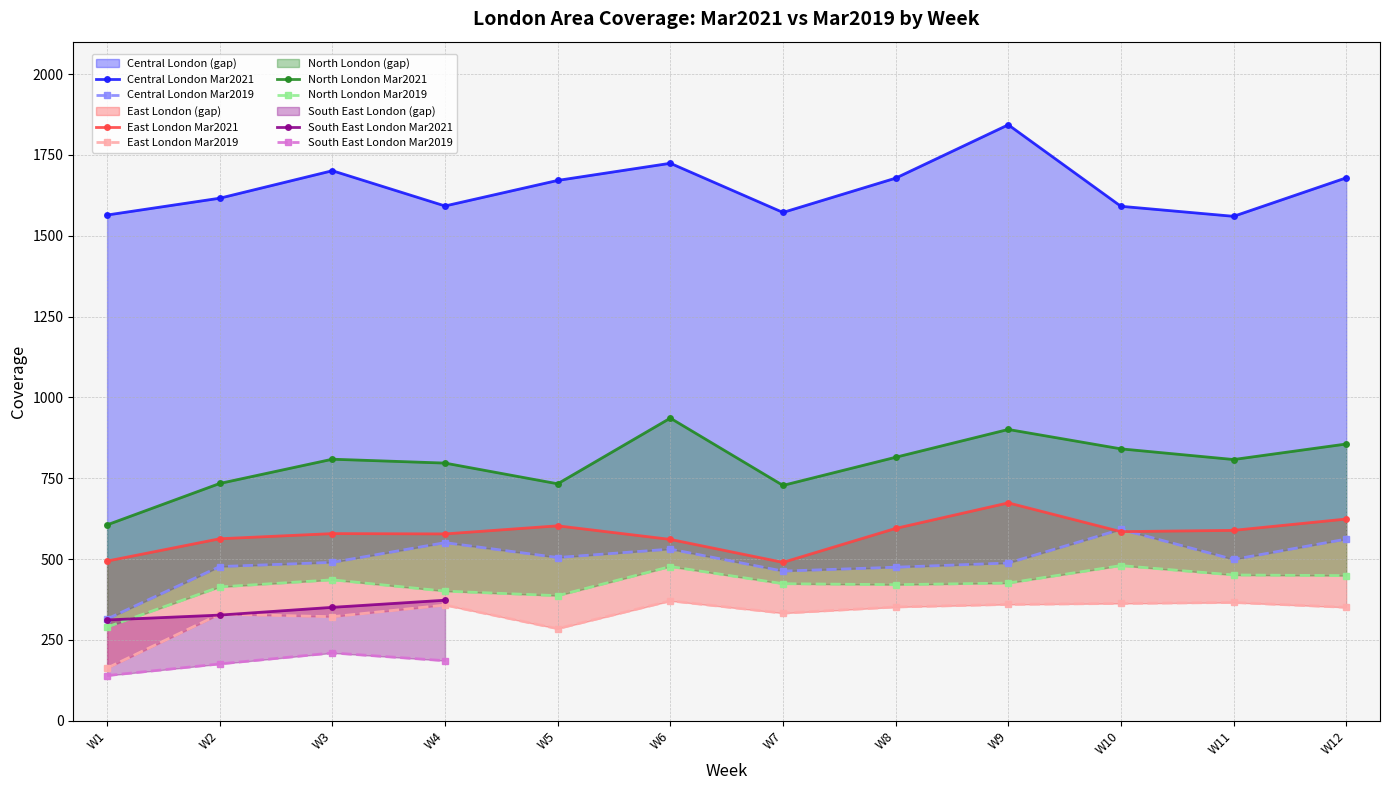

True or false: North London Mar2019 and East London Mar2019 intersect in this chart.

False